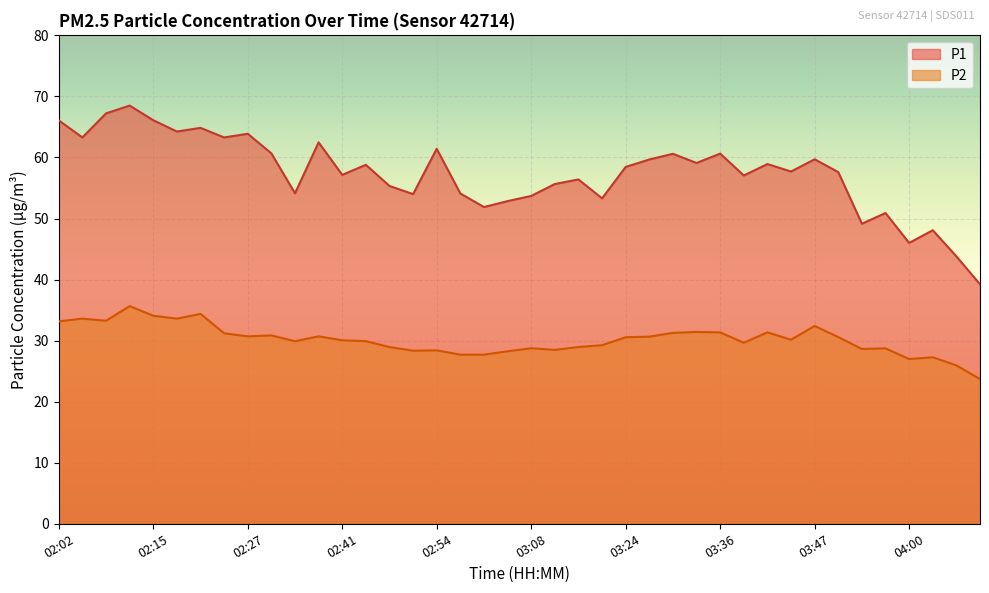

True or false: P1 has a value of 66.1 at 02:15.

True